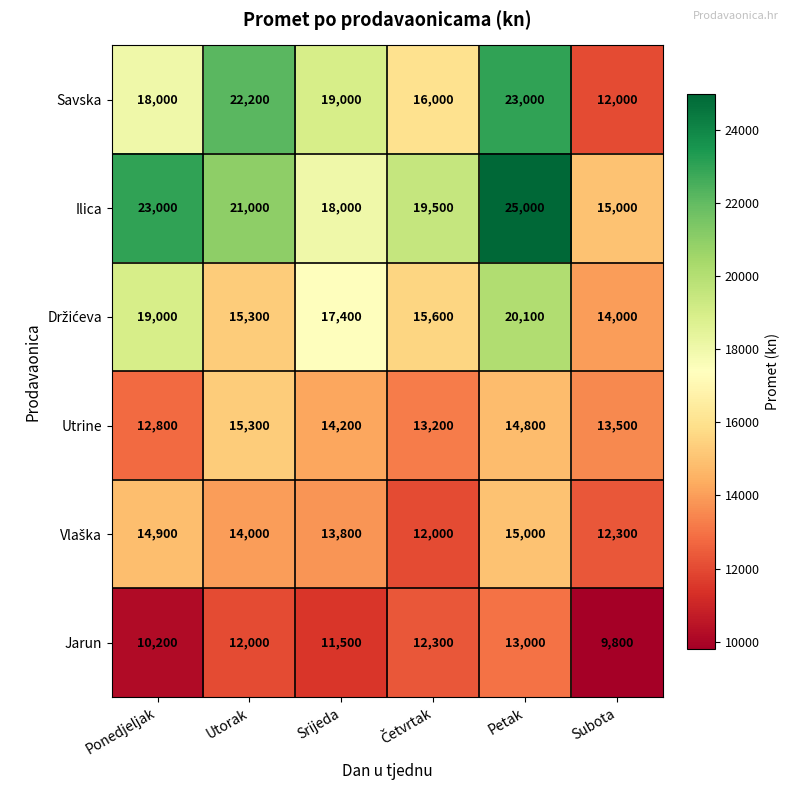

What is the sum of all Utrine values?

83800